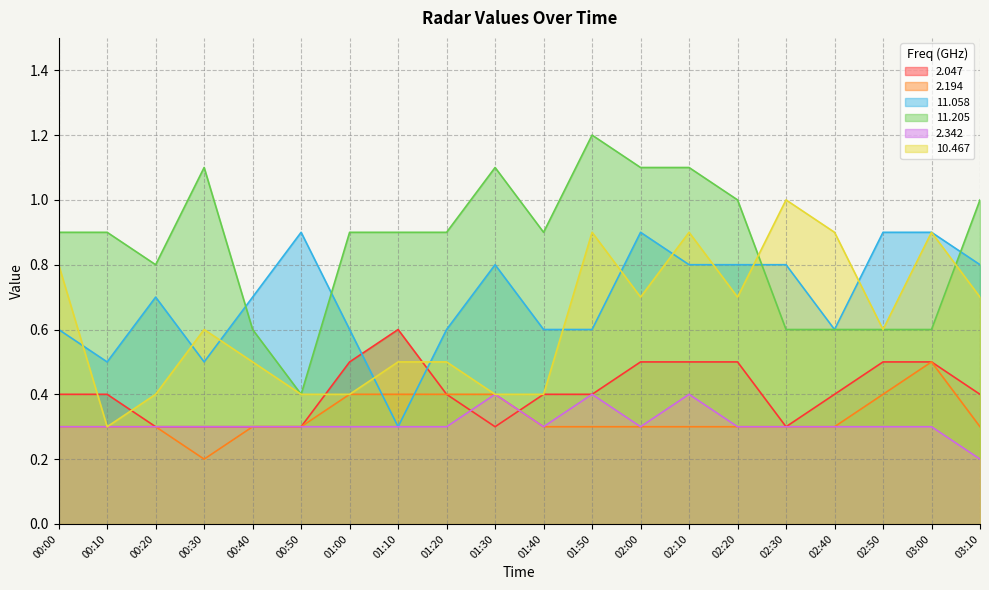

What is the spread (max minus min) of values at 01:30?

0.8